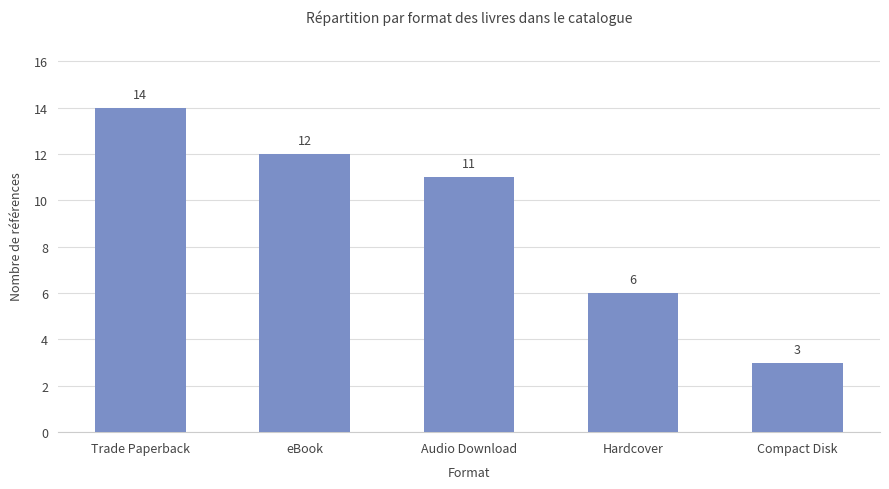

What is the label of the 4th bar from the left?

Hardcover